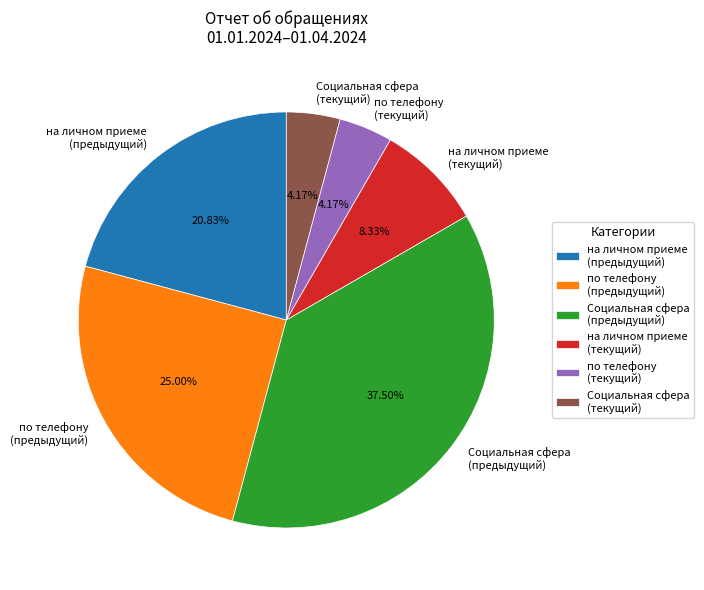

Does Социальная сфера (текущий) account for over 50% of the chart?

No